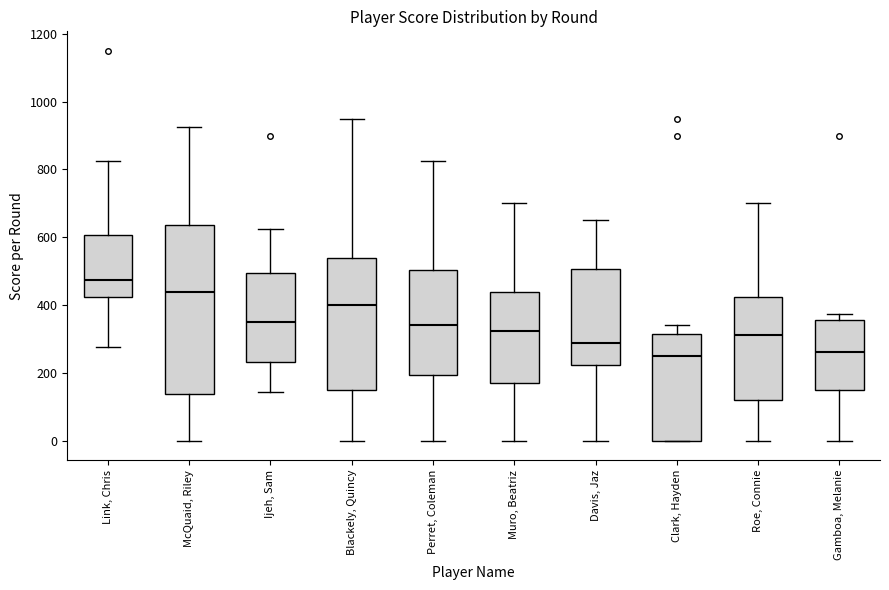

Which box is the tallest, from its lower edge to its upper edge?

McQuaid, Riley